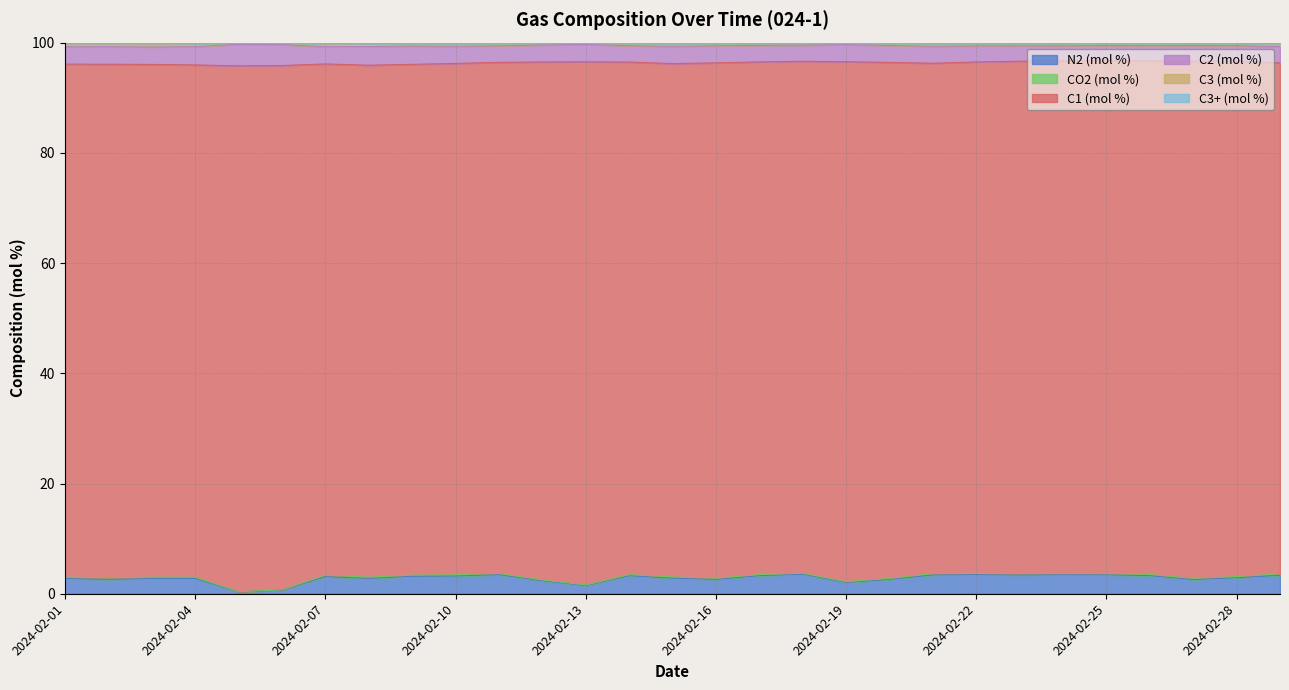

Where is N2 (mol %) nearest to the value 1?

2024-02-06